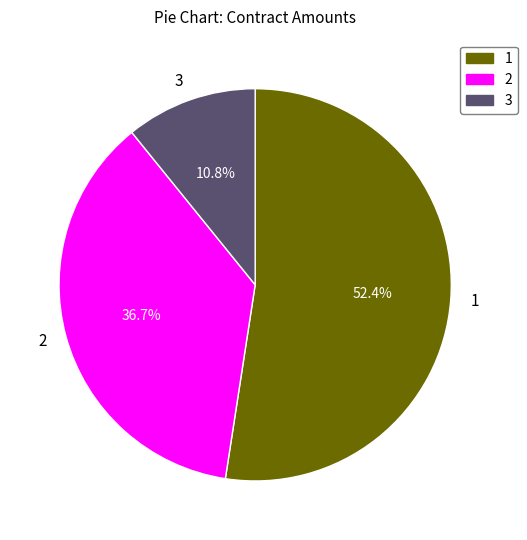

Is there a majority slice in this chart?

Yes